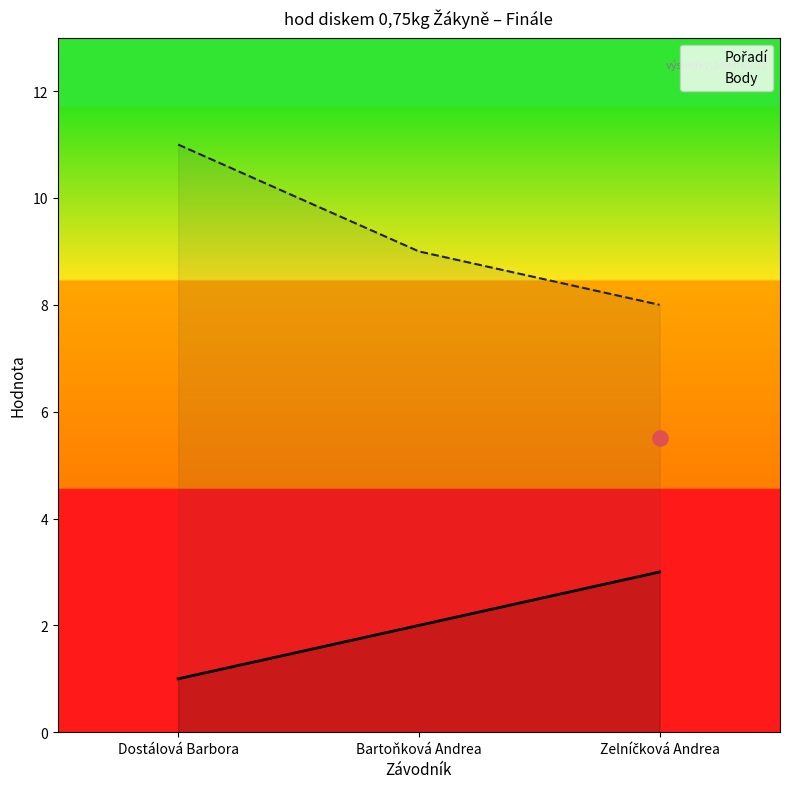

What is the total value across all series at Bartoňková Andrea?

11